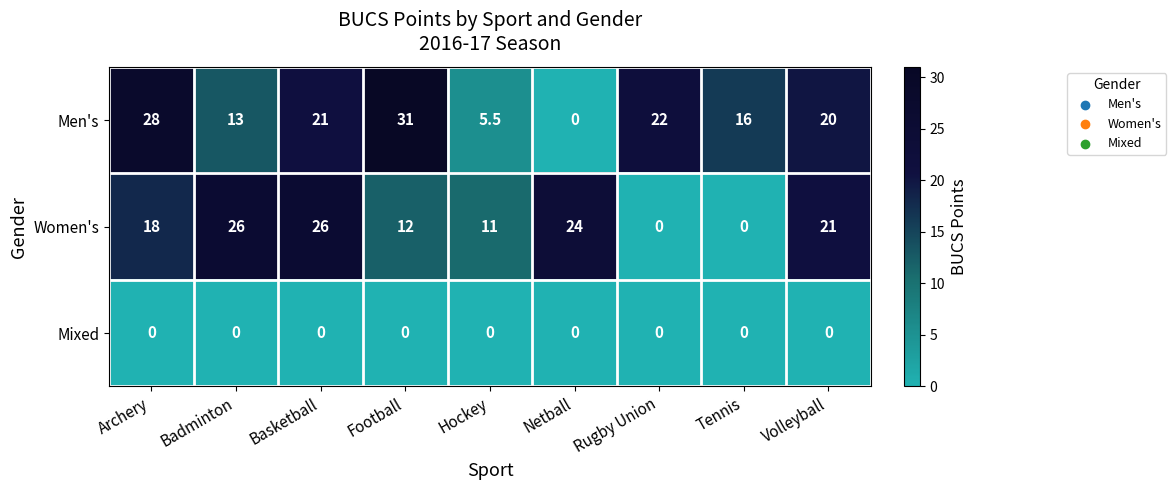

At which label does Men's reach its minimum?

Netball